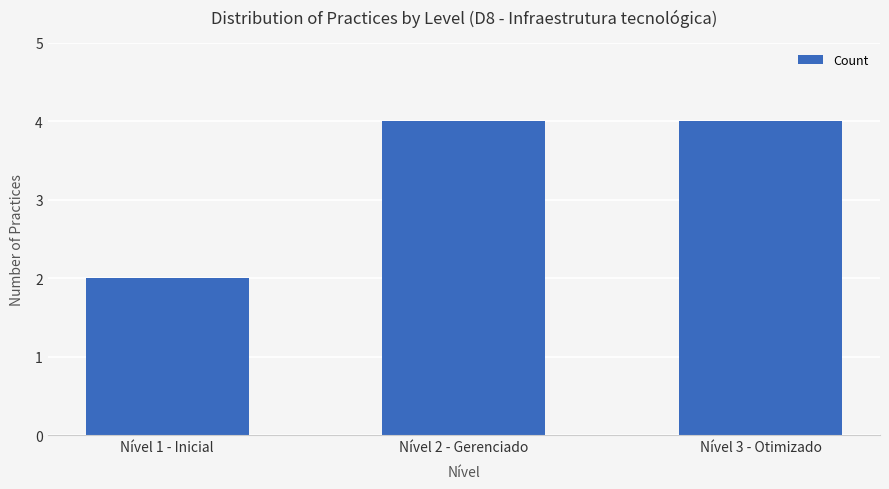

Between Nível 1 - Inicial and Nível 2 - Gerenciado, which is larger?

Nível 2 - Gerenciado